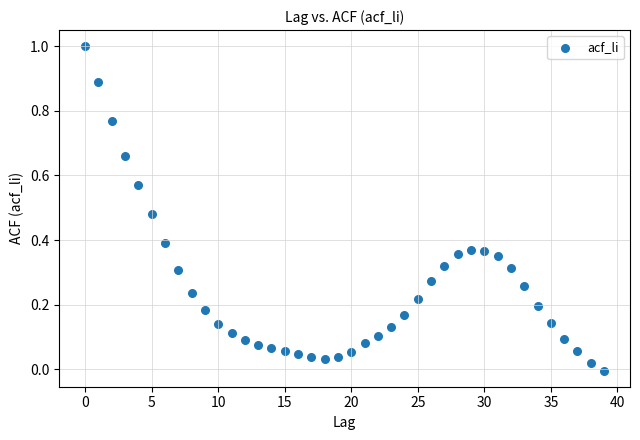

What is the range of Y values (max minus min)?

1.0